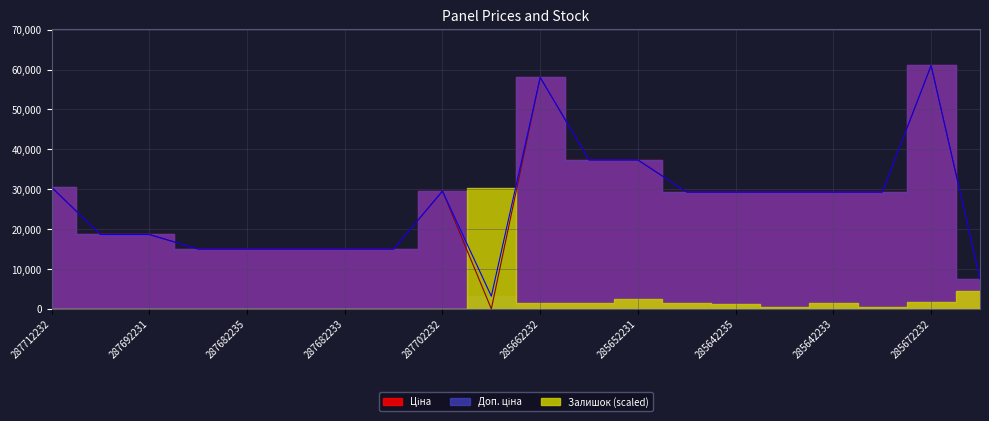

What is the total value across all series at 285652233?

74686.0